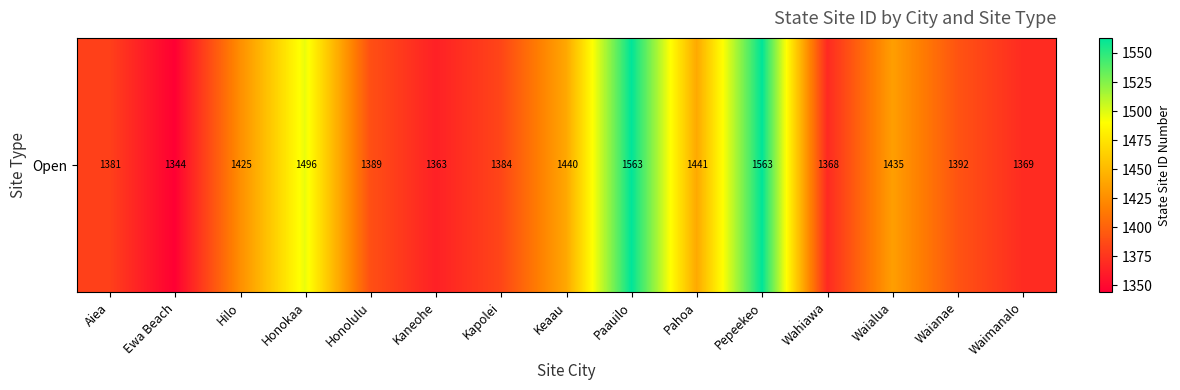

List the labels in order of value, largest first.

Paauilo, Pepeekeo, Honokaa, Pahoa, Keaau, Waialua, Hilo, Waianae, Honolulu, Kapolei, Aiea, Waimanalo, Wahiawa, Kaneohe, Ewa Beach